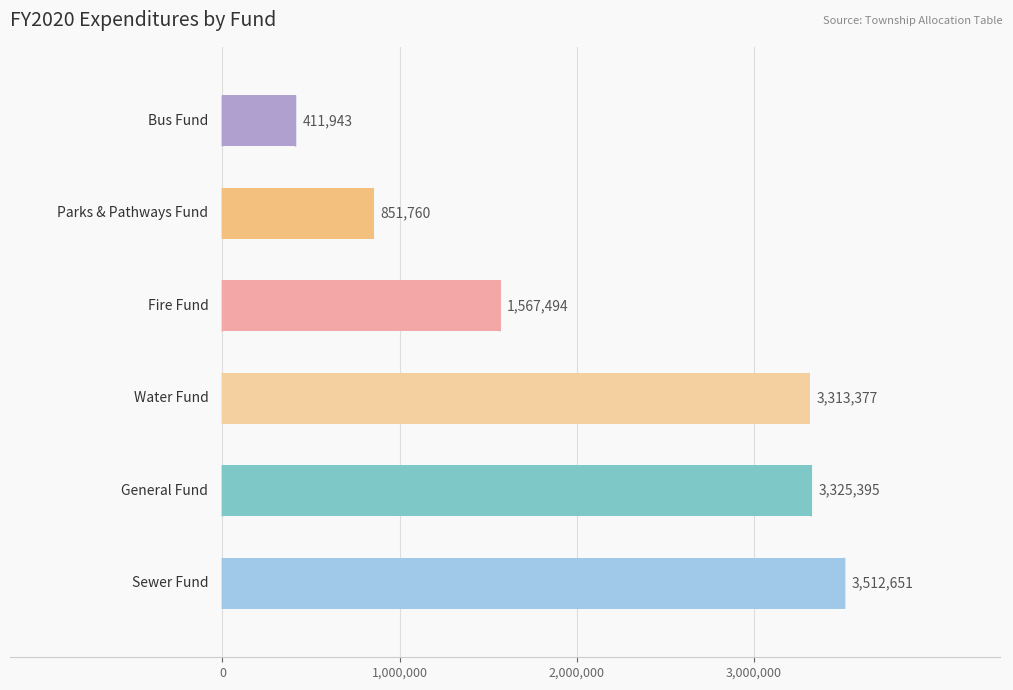

What is the minimum value shown in the chart?

411943